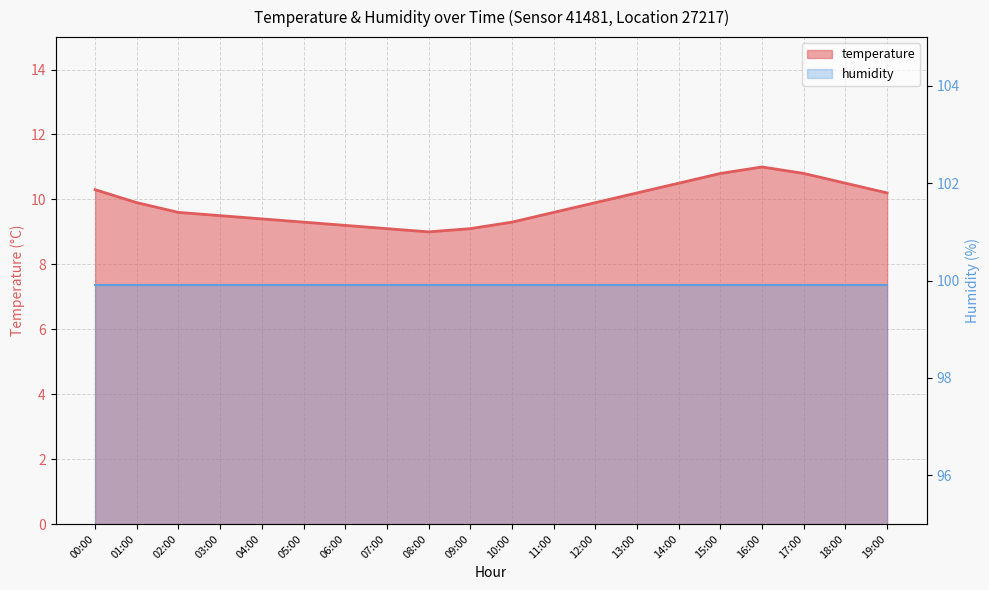

What is the difference between the maximum and second lowest values in the temperature series?

1.9